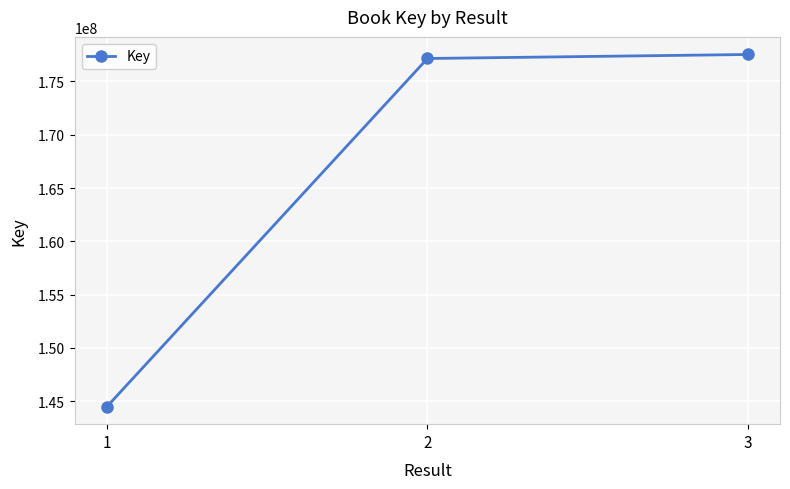

True or false: the data shows 177159431 at 2.

True